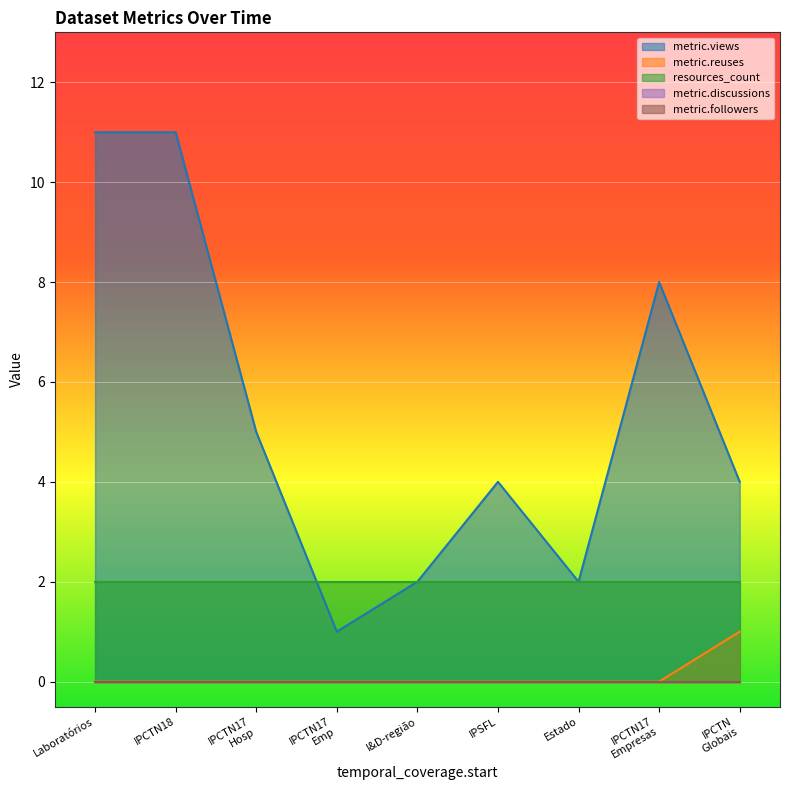

At which label is metric.views closest to 6?

IPCTN17
Hosp